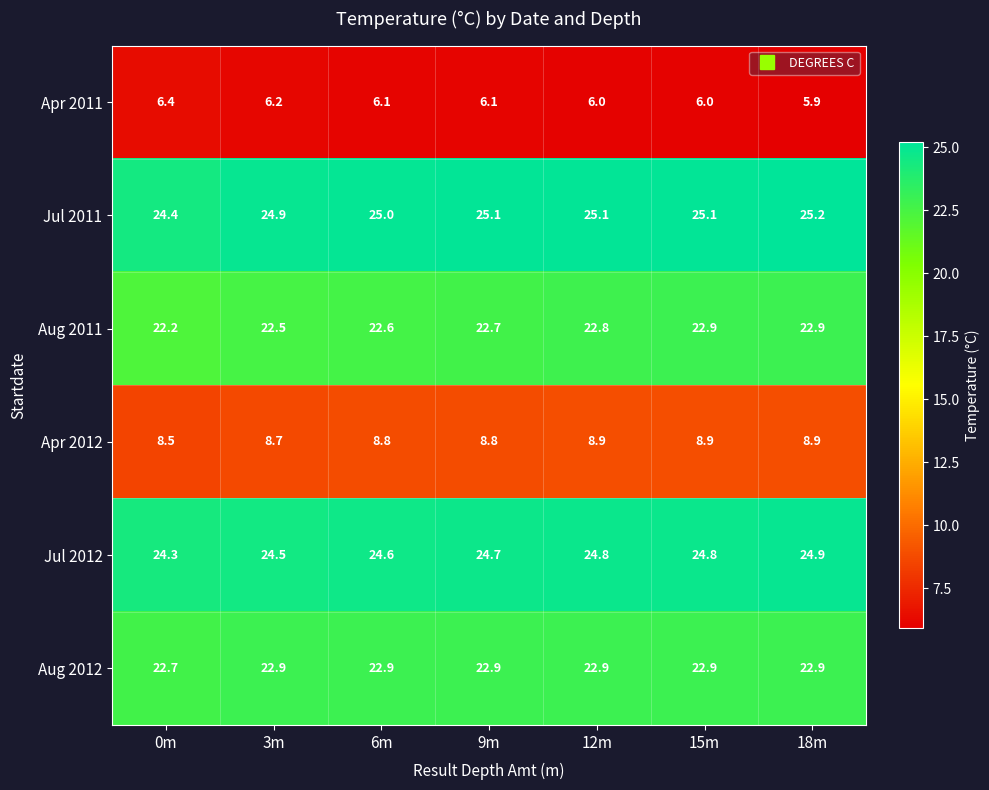

At 12m, list the series in order from largest to smallest.

Jul 2011, Jul 2012, Aug 2012, Aug 2011, Apr 2012, Apr 2011